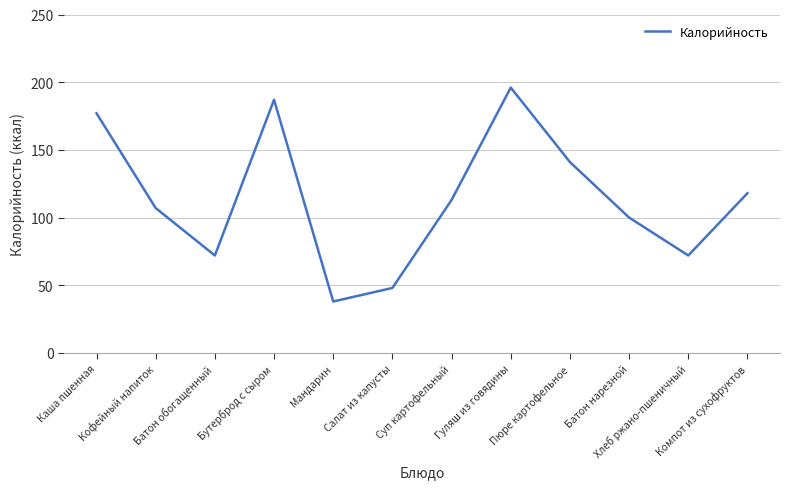

What is the smallest value displayed?

38